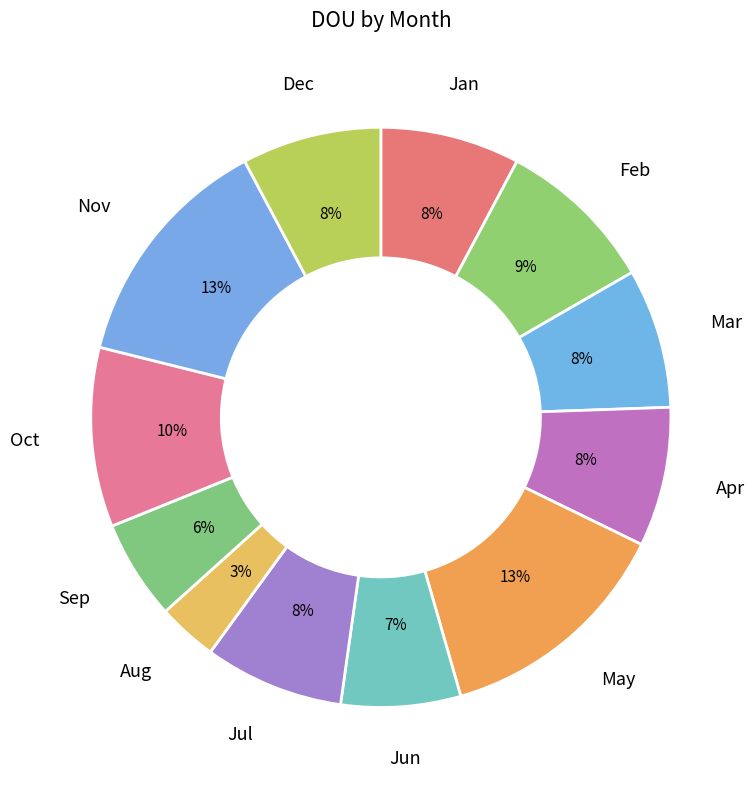

Count the number of slices in the pie.

12